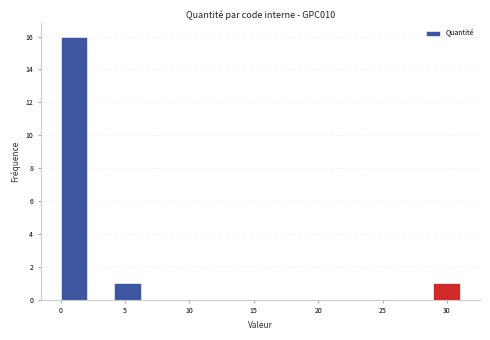

Reading left to right, transcribe this chart: for each bar, give the range it covers on the x-axis and its height. Neither the bar edges nor the heights are printed on the chart, so give them approximately, as read against the axes.

0.0 to 2.0: 16
2.0 to 4.0: 0
4.0 to 6.0: 1
6.0 to 8.5: 0
8.5 to 10.5: 0
10.5 to 12.5: 0
12.5 to 14.5: 0
14.5 to 16.5: 0
16.5 to 18.5: 0
18.5 to 20.5: 0
20.5 to 23.0: 0
23.0 to 25.0: 0
25.0 to 27.0: 0
27.0 to 29.0: 0
29.0 to 31.0: 1